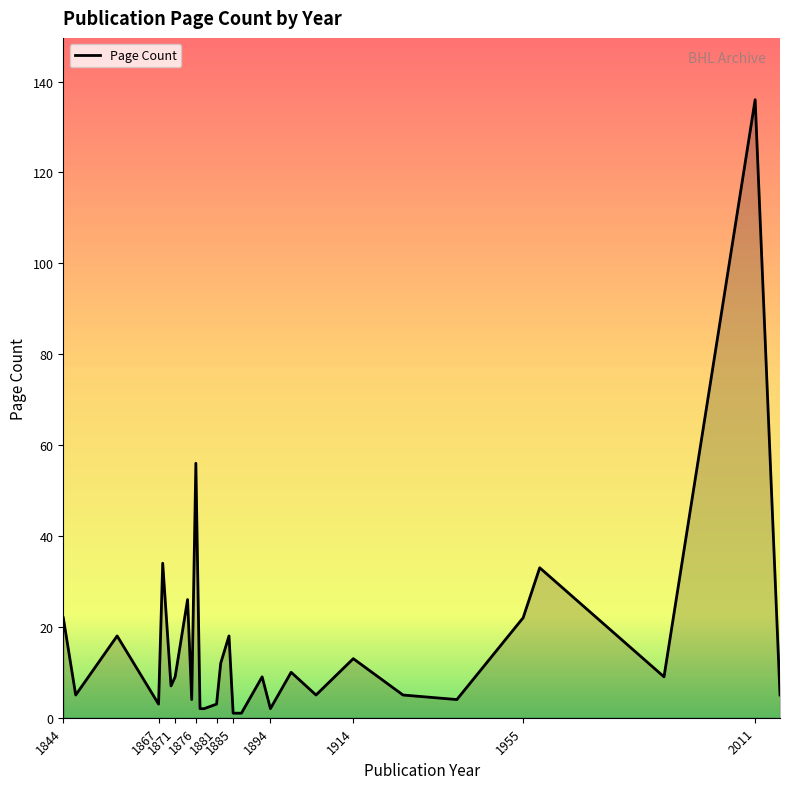

What is the maximum value shown in the chart?

136